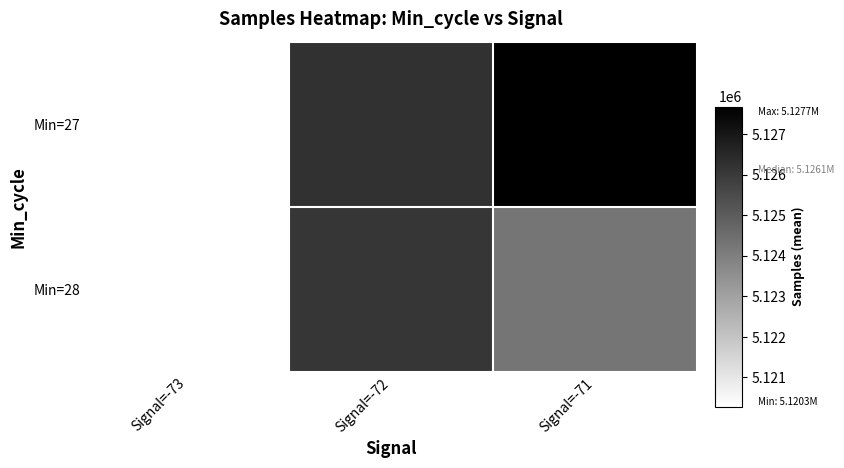

True or false: Min=27 has a value of 5126210.1 at Signal=-72.

True